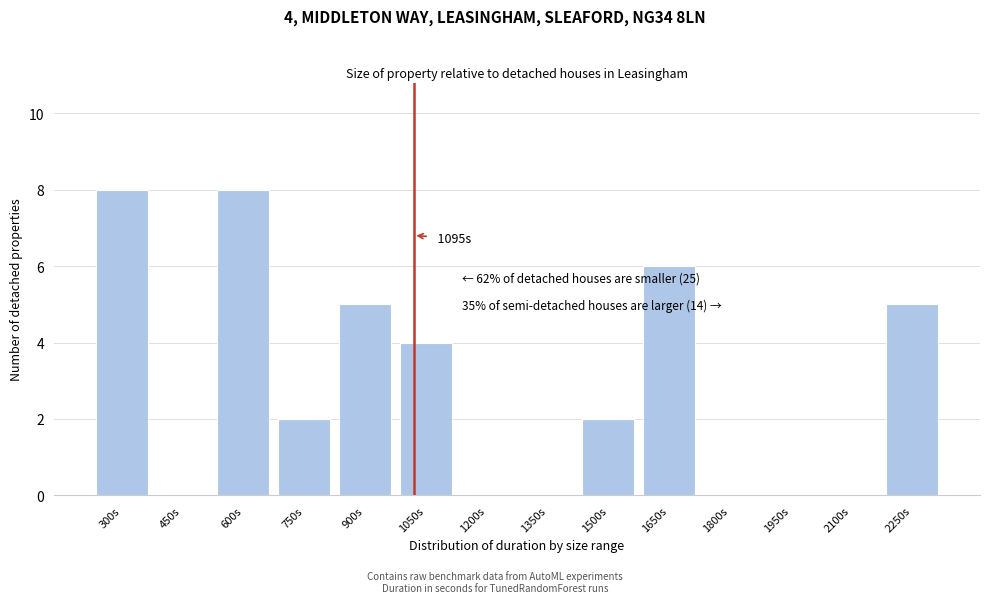

Reading left to right, transcribe all the data shown in this chart.

300s=8	450s=0	600s=8	750s=2	900s=5	1050s=4	1200s=0	1350s=0	1500s=2	1650s=6	1800s=0	1950s=0	2100s=0	2250s=5